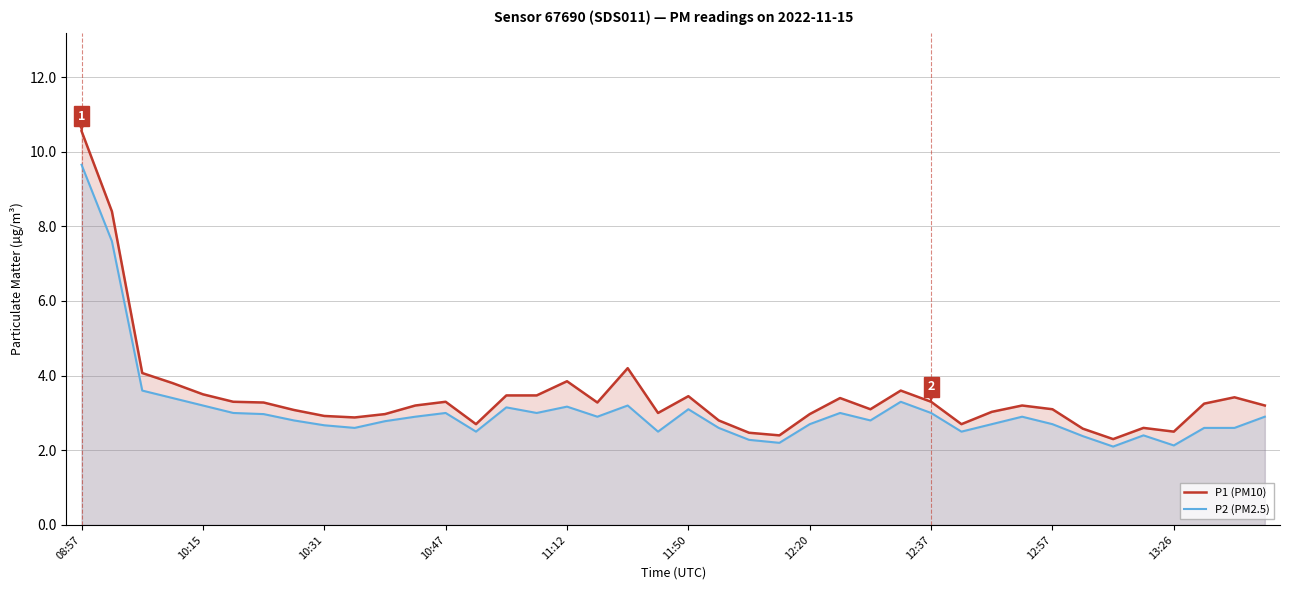

What is the sum of the P2 (PM2.5) values at 30 and 17?

5.6